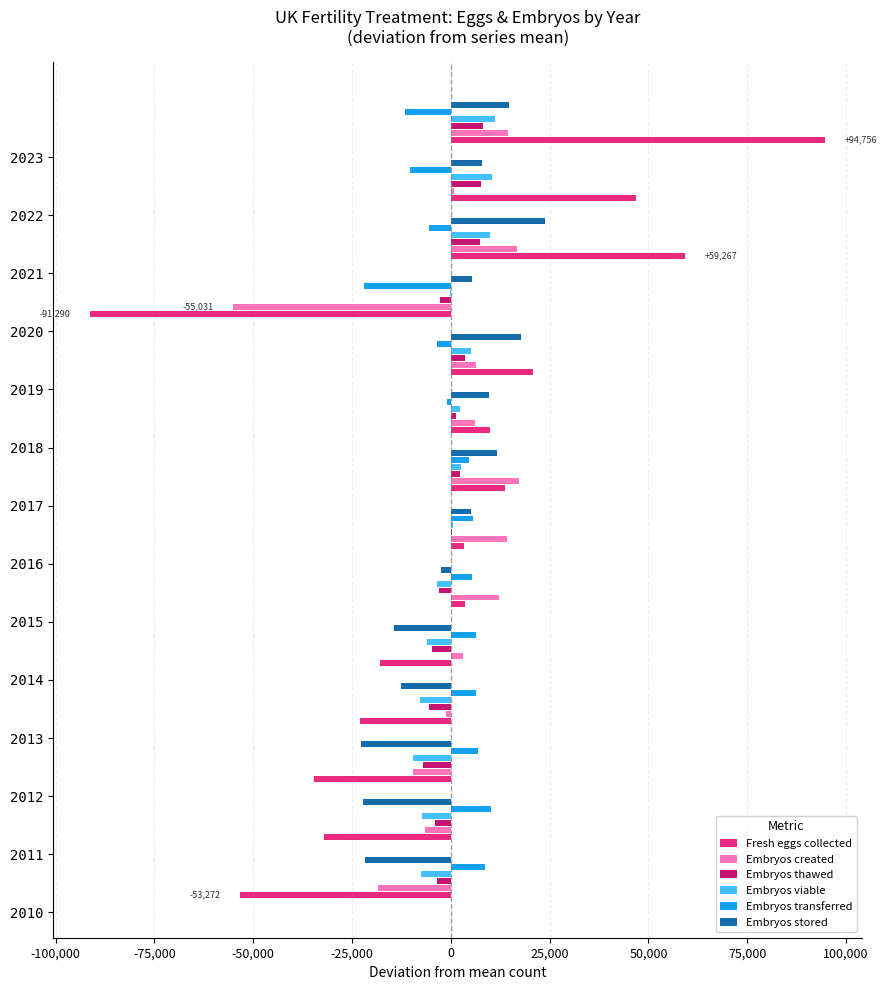

What are all the series names shown in the legend?

Fresh eggs collected, Embryos created, Embryos thawed, Embryos viable, Embryos transferred, Embryos stored